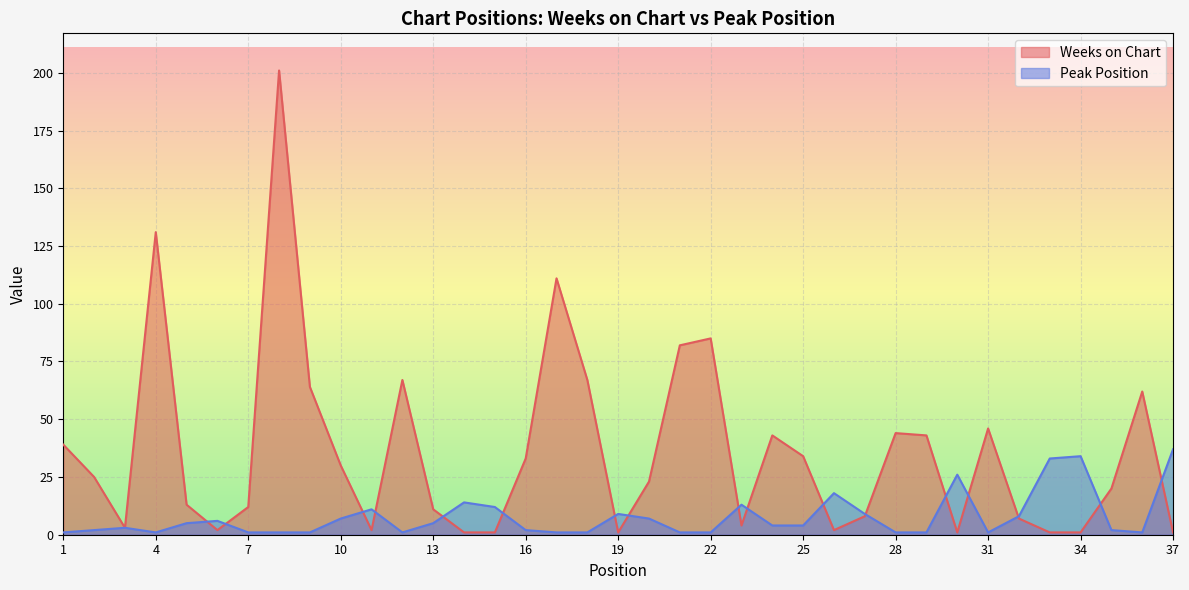

Between which two adjacent categories do Peak Position and Weeks on Chart first intersect?

5 and 6